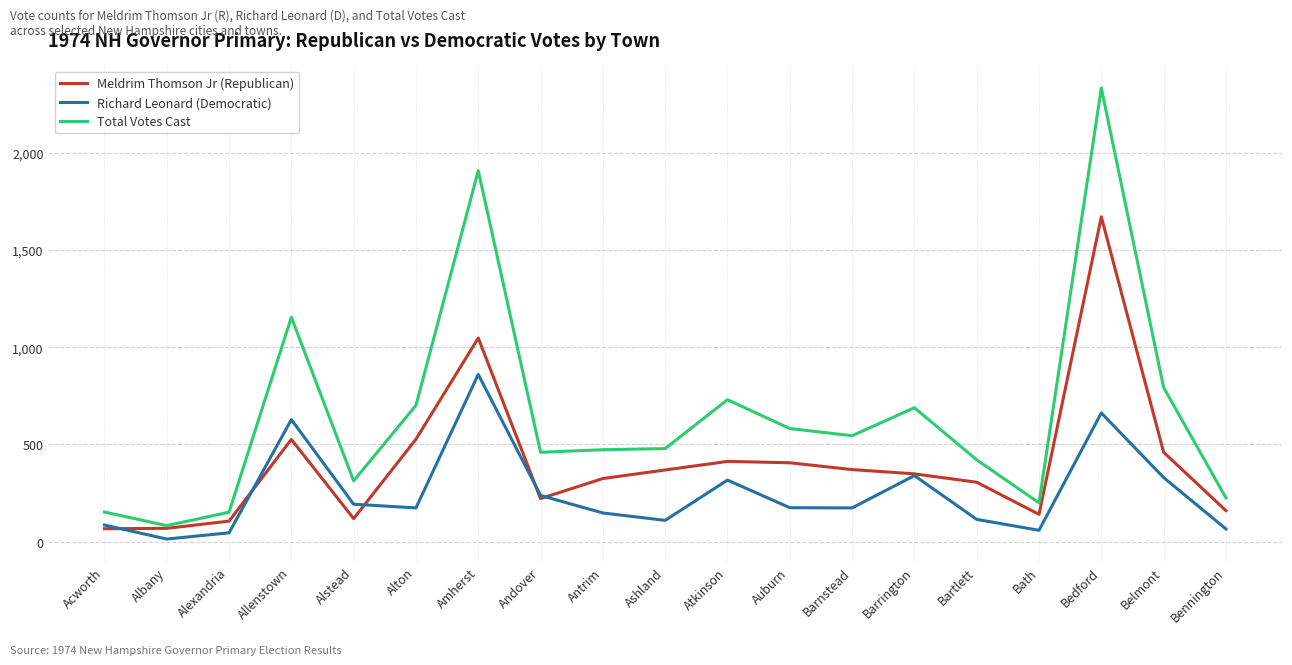

What is the difference between the maximum and minimum values in the Richard Leonard (Democratic) series?

846